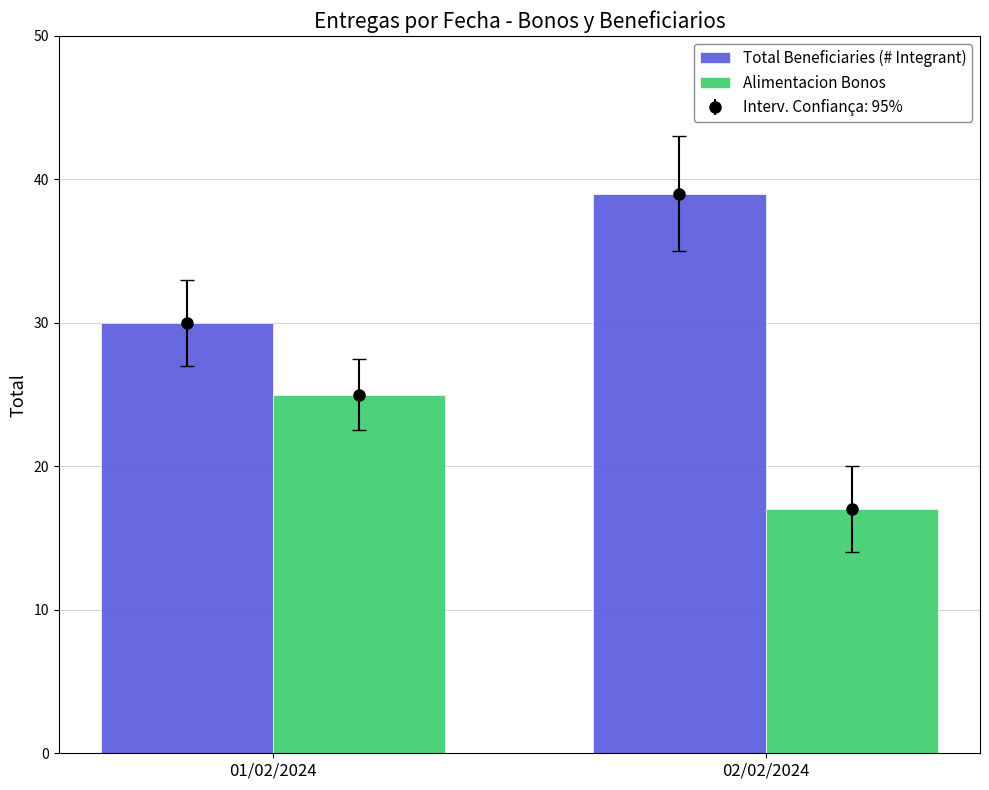

At which label is Total Beneficiaries (# Integrant) closest to 34?

01/02/2024